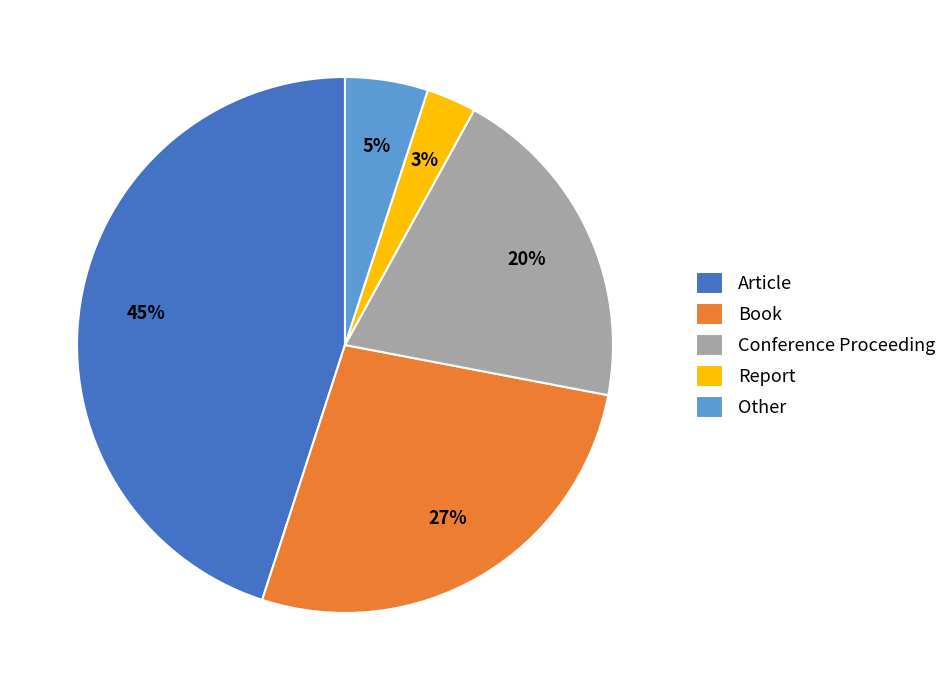

The Book slice represents 27% of the pie. True or false?

True